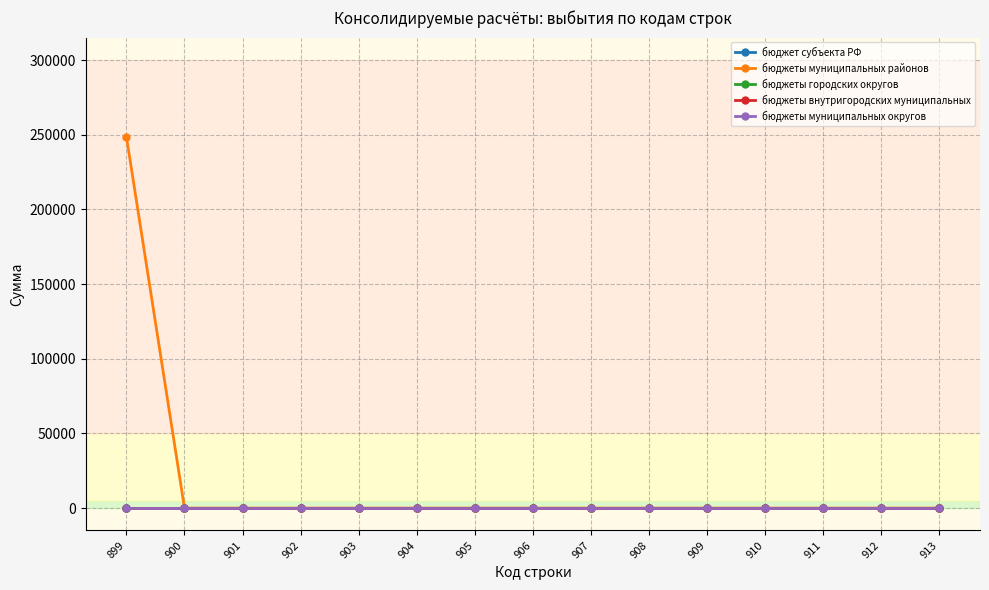

Does the chart have visible grid lines?

Yes